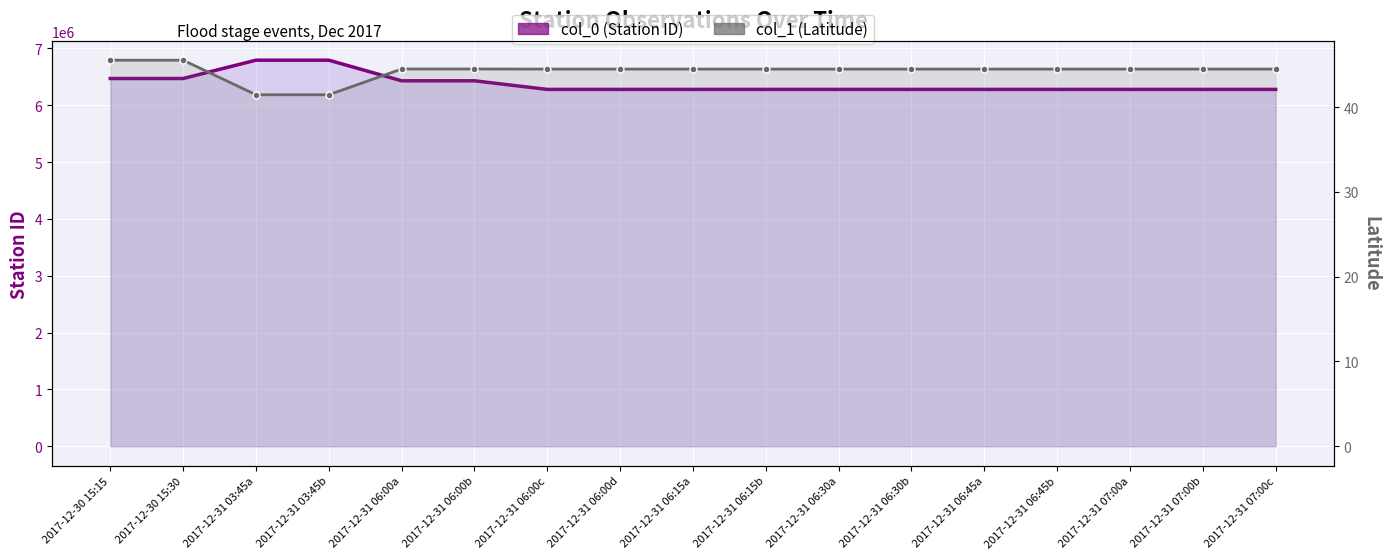

The value of col_1 (Latitude) at 2017-12-31 06:00b is 21.6. True or false?

False